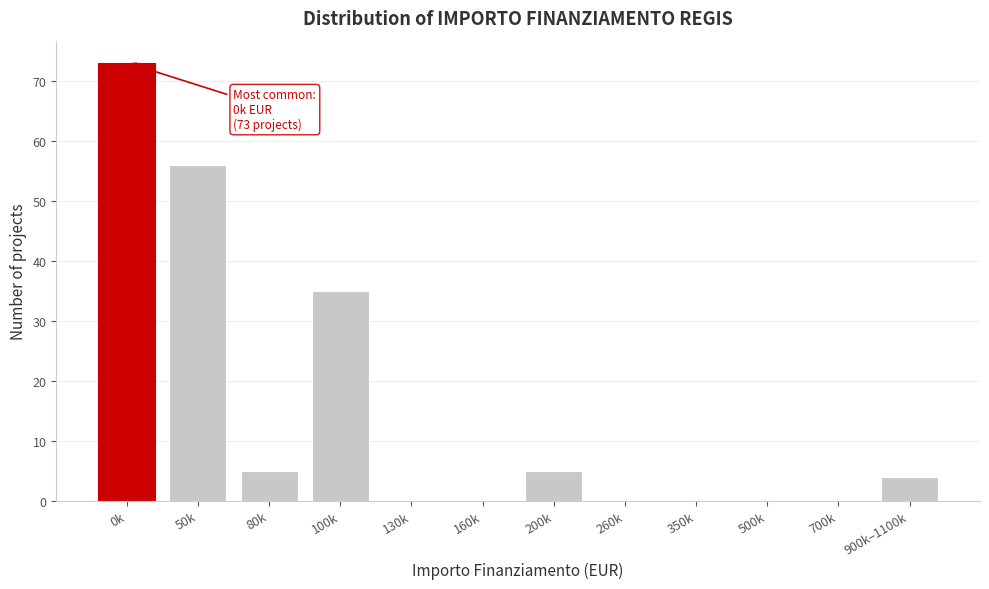

What is the change in value from 50k to 700k?

-56